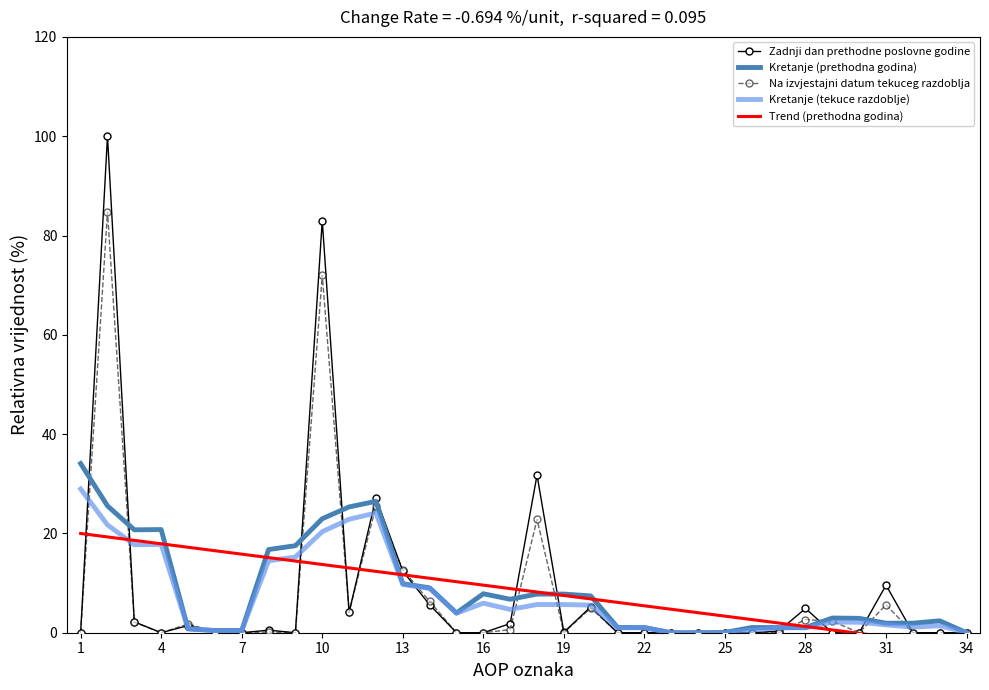

What is the difference between the Zadnji dan prethodne poslovne godine values at 13 and 25?

12.4